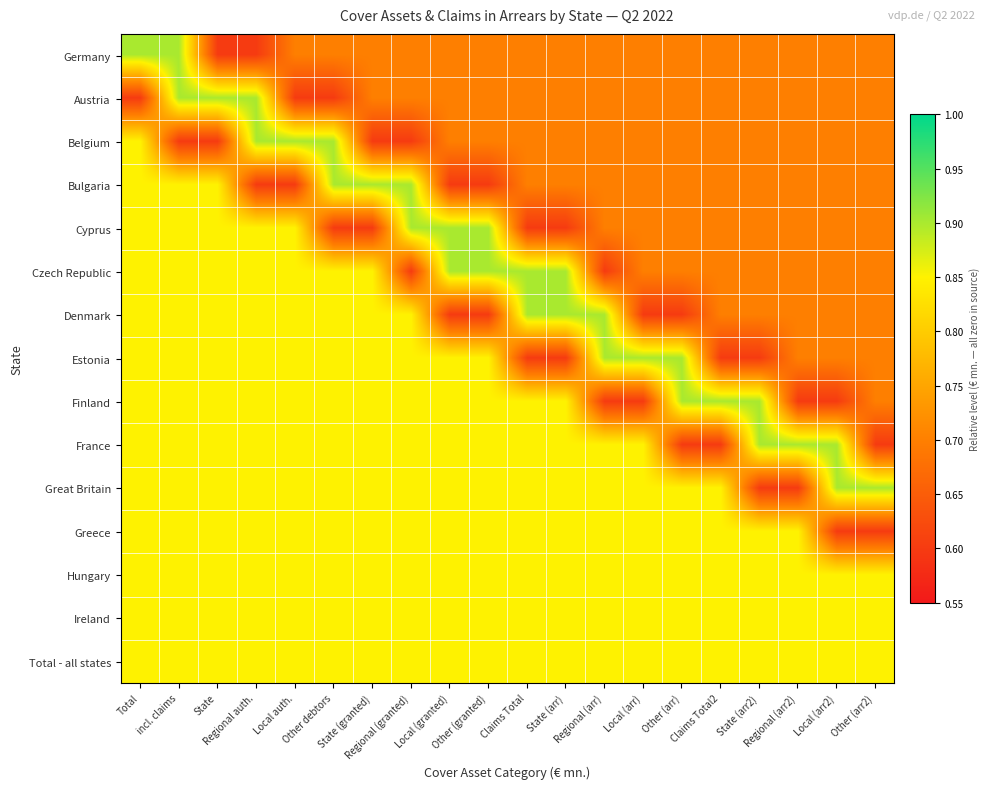

At which category does the chart reach its minimum across all series?

State